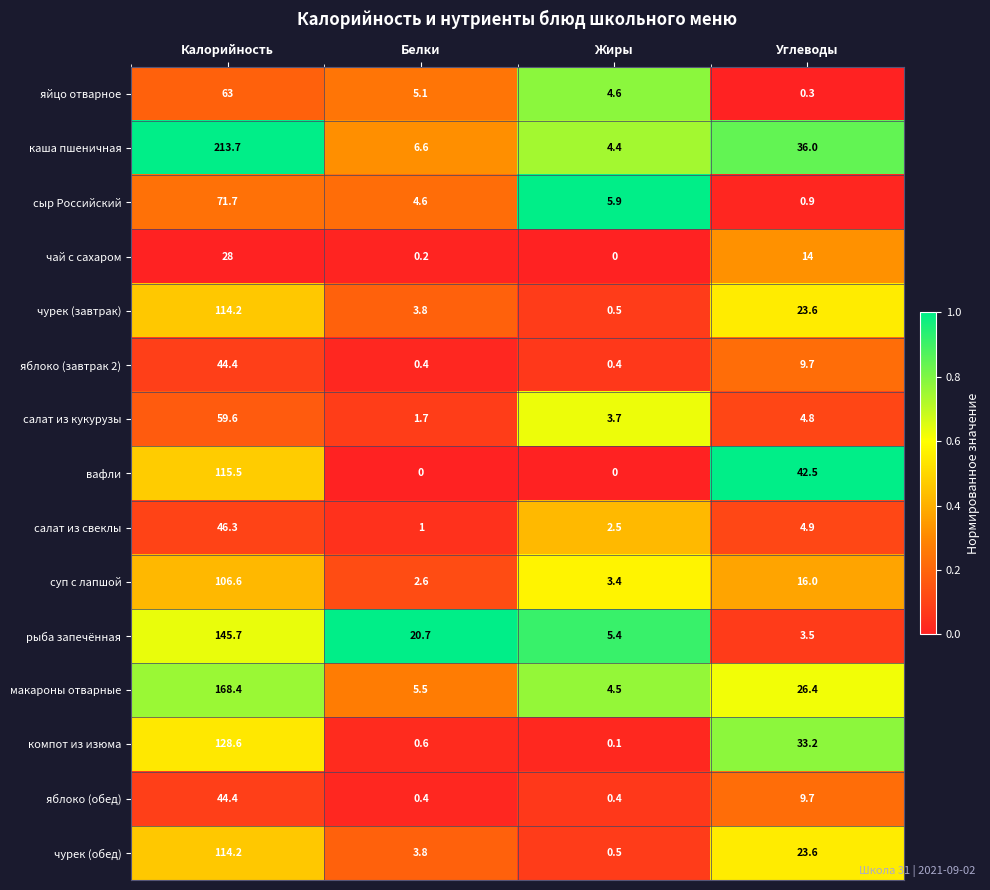

Which series changed the most between Белки and Жиры?

рыба запечённая